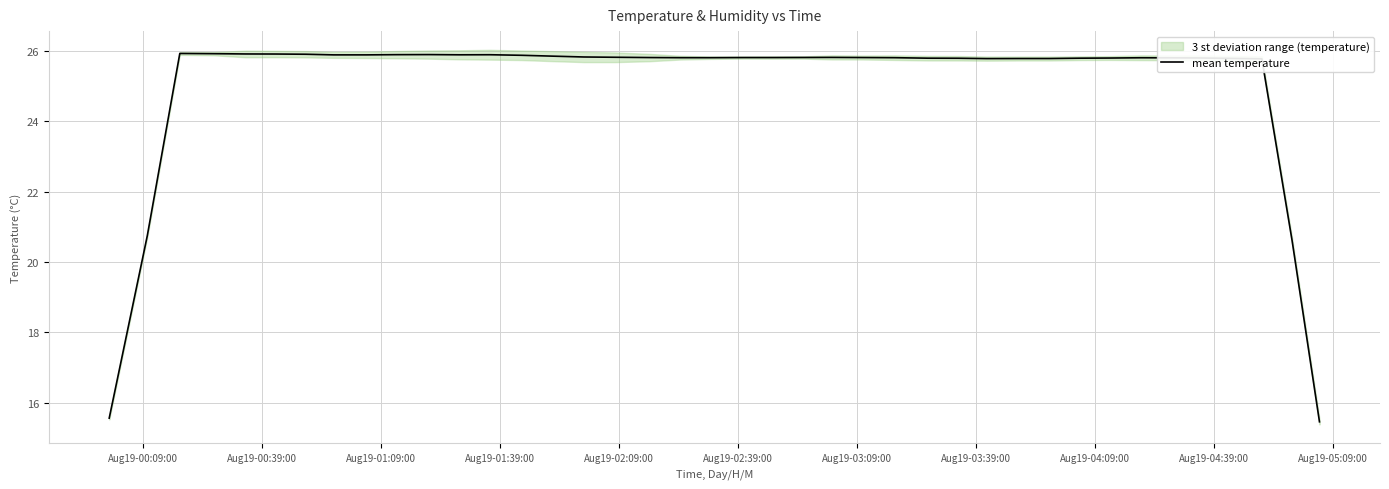

What is the highest value of the mean temperature series?

25.9